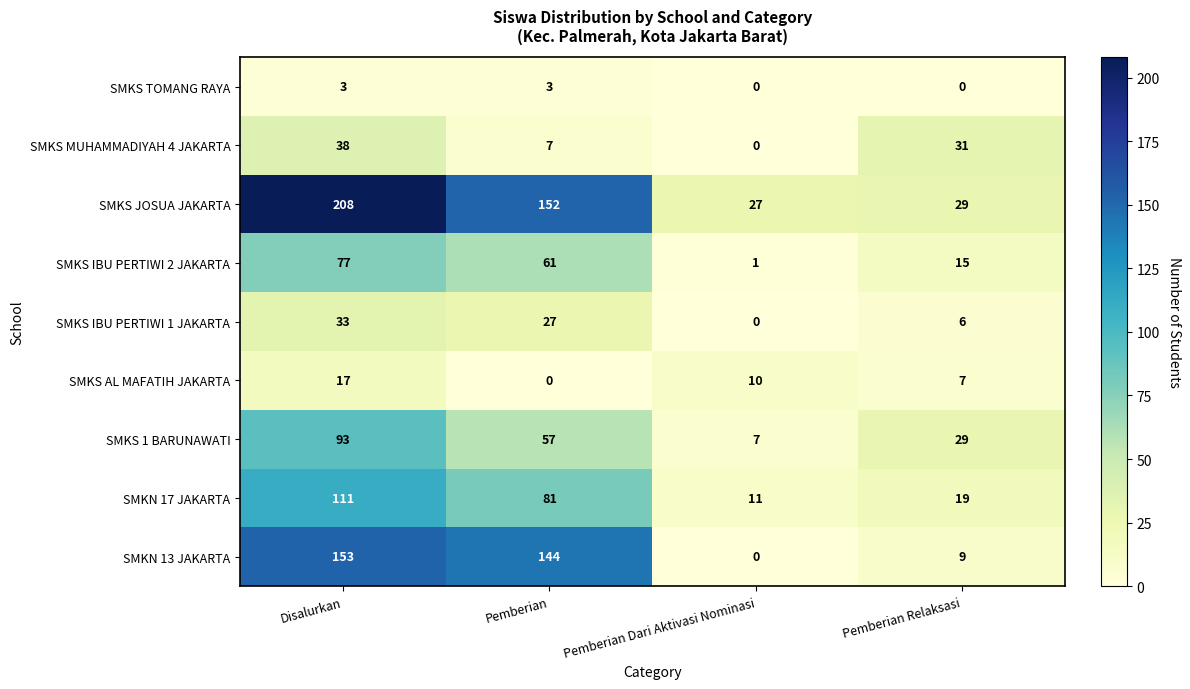

At which category is the sum across all series the highest?

Disalurkan